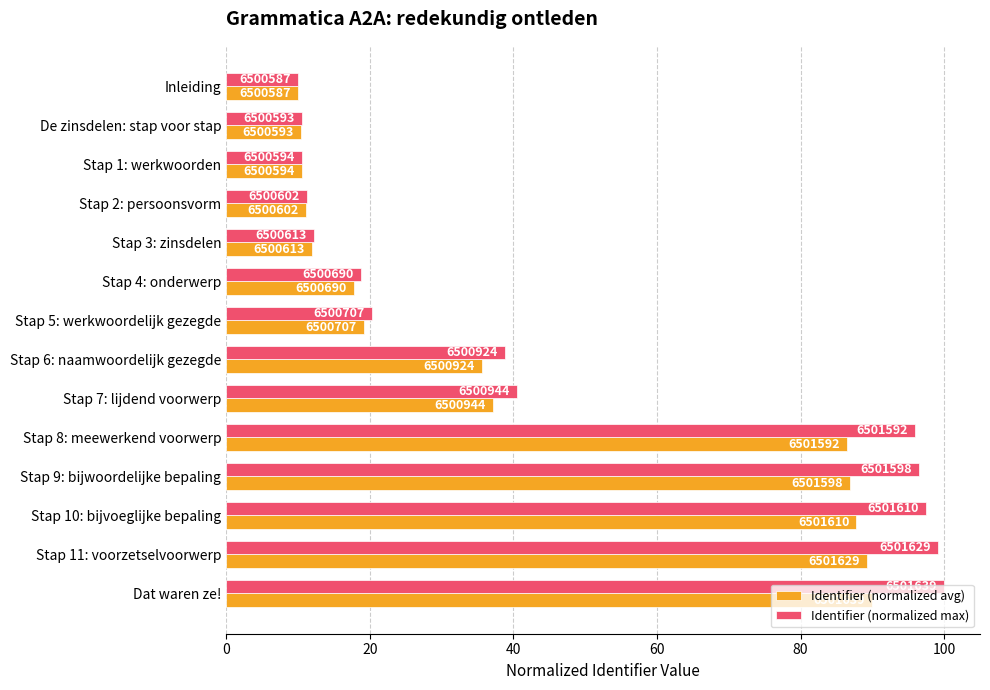

What are all the series names shown in the legend?

Identifier (normalized avg), Identifier (normalized max)